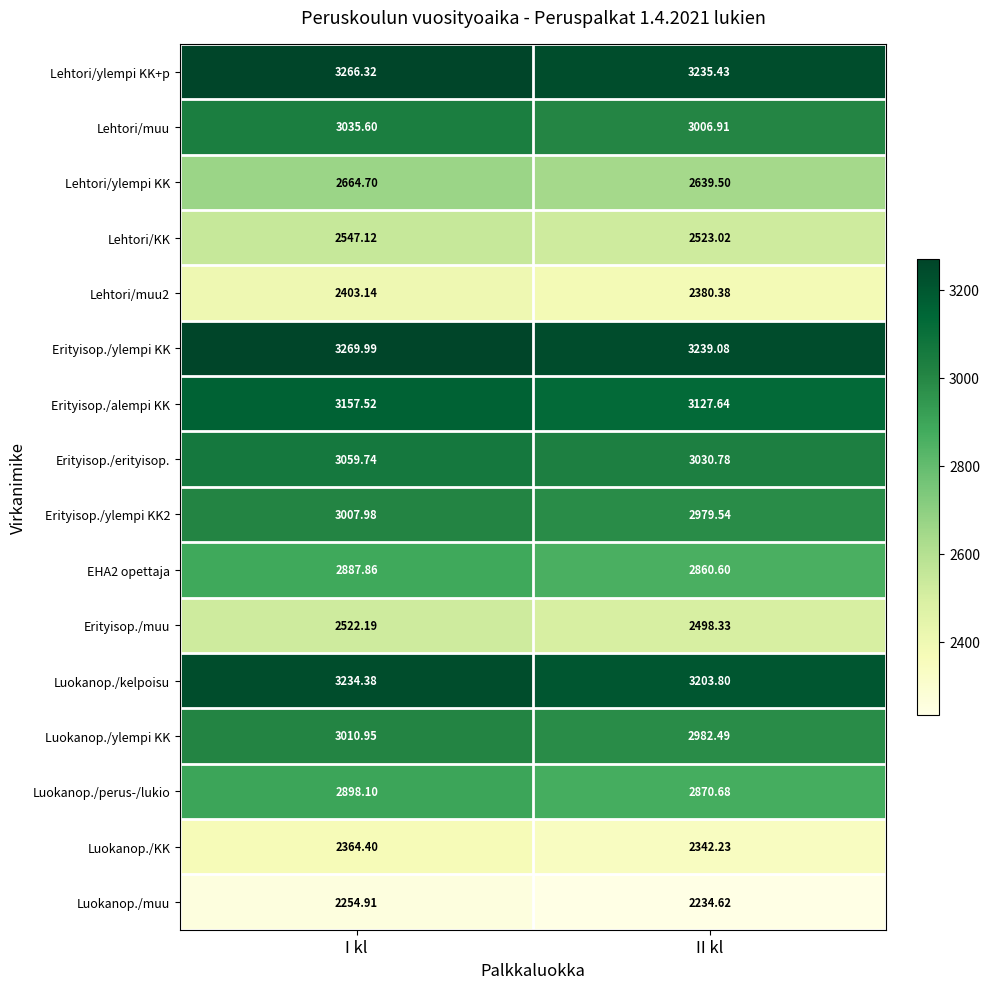

Which category has the lowest value across all series?

II kl